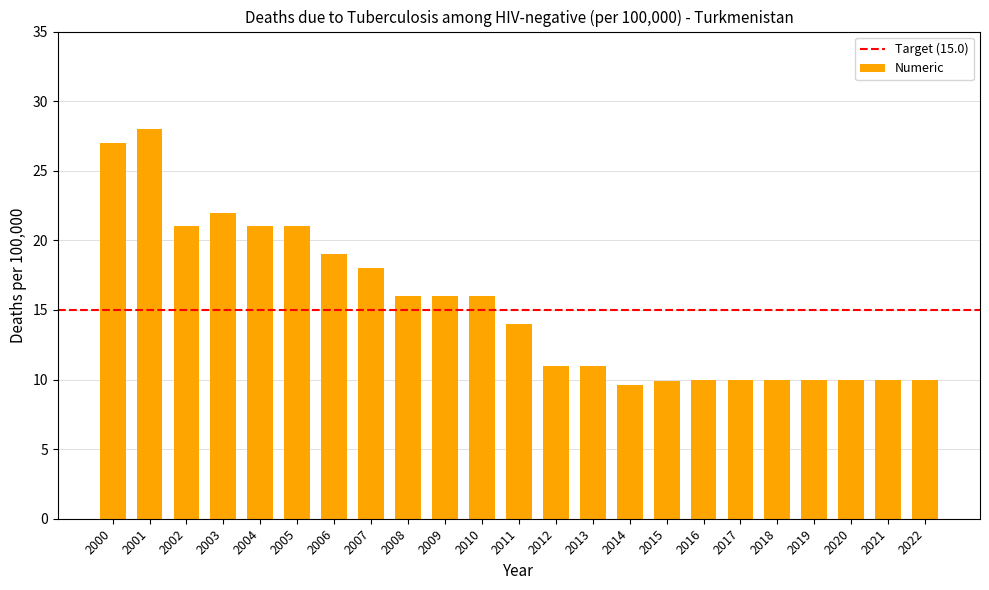

What value does the data have at 2021?

10.0